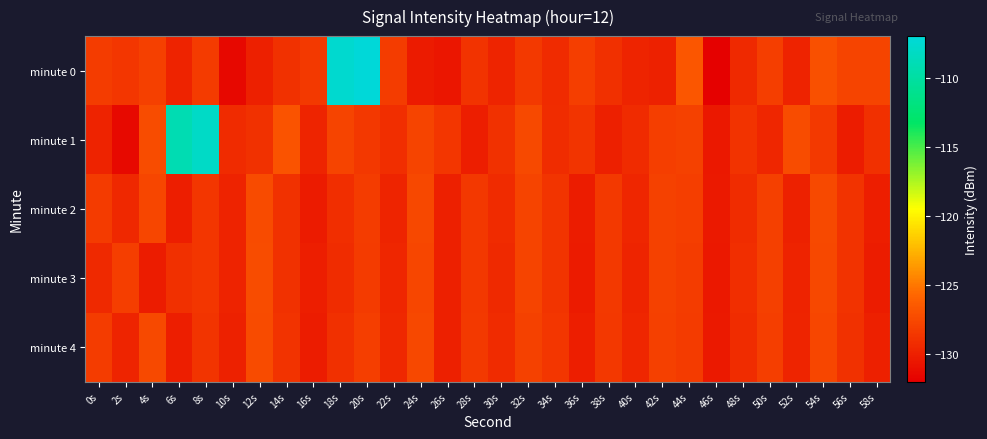

Which series has the widest spread of values?

minute 0